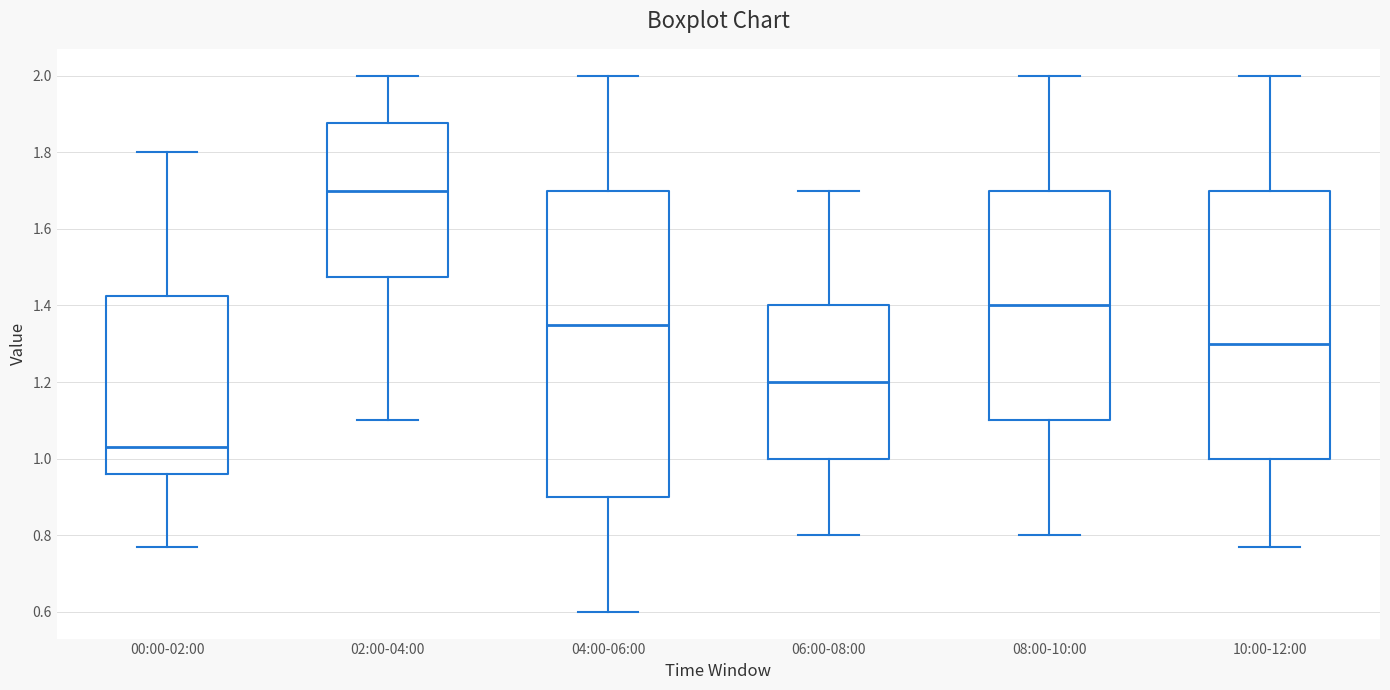

Which box's median line is the highest?

02:00-04:00